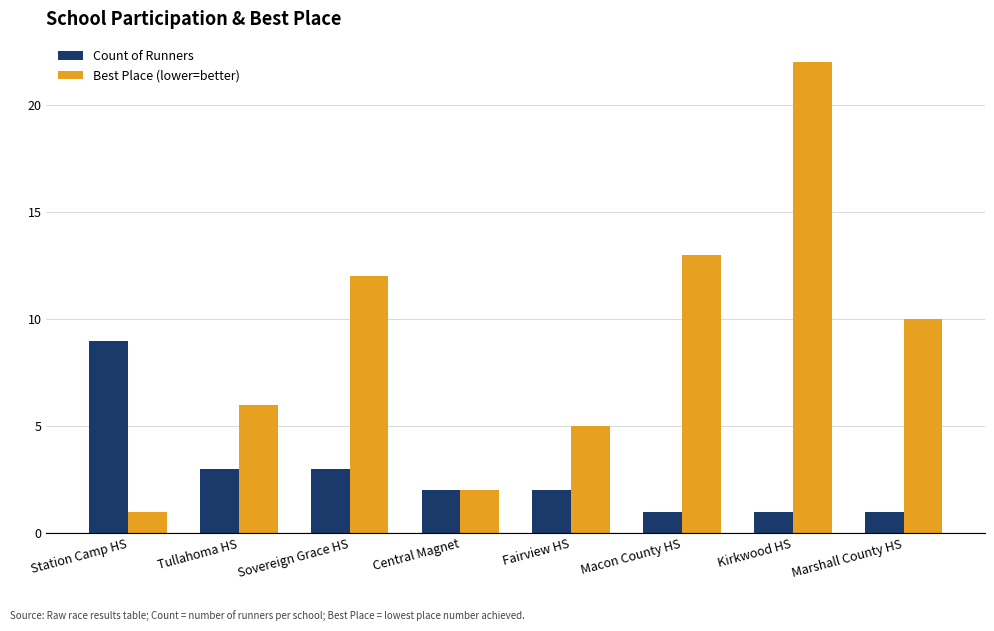

At which label does Count of Runners reach its peak?

Station Camp HS